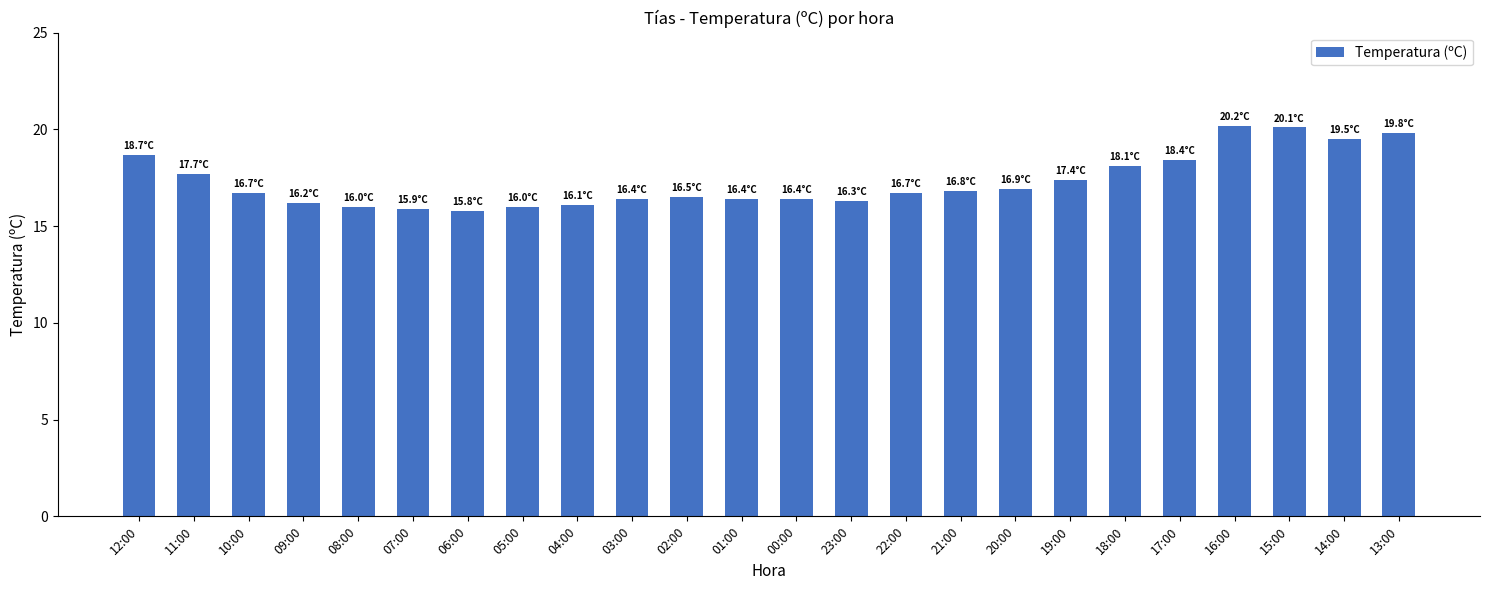

What is the smallest value displayed?

15.8